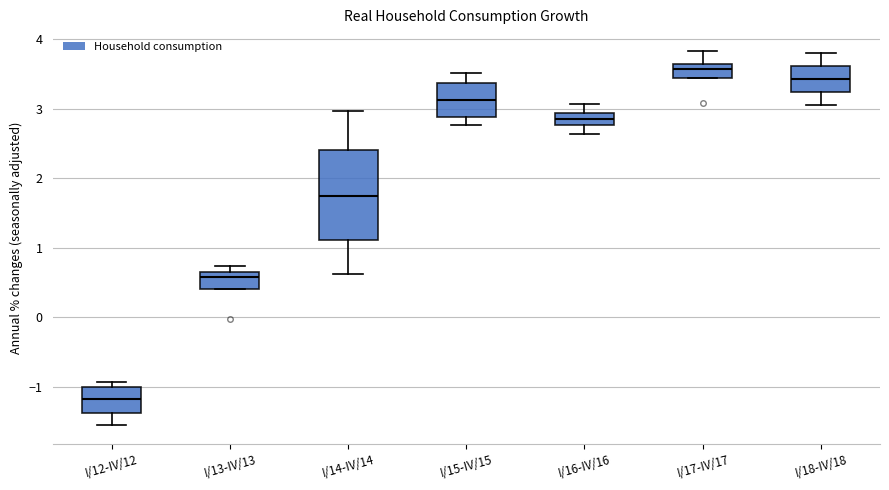

Which box's median line is the lowest?

I/12-IV/12